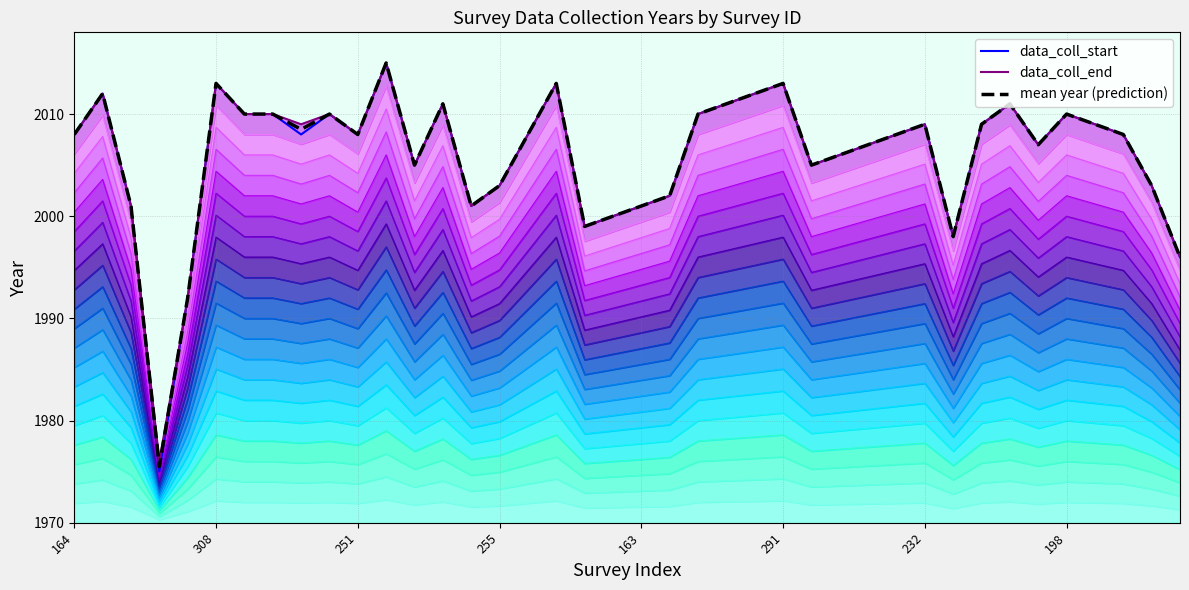

What is the highest value of the data_coll_start series?

2015.0